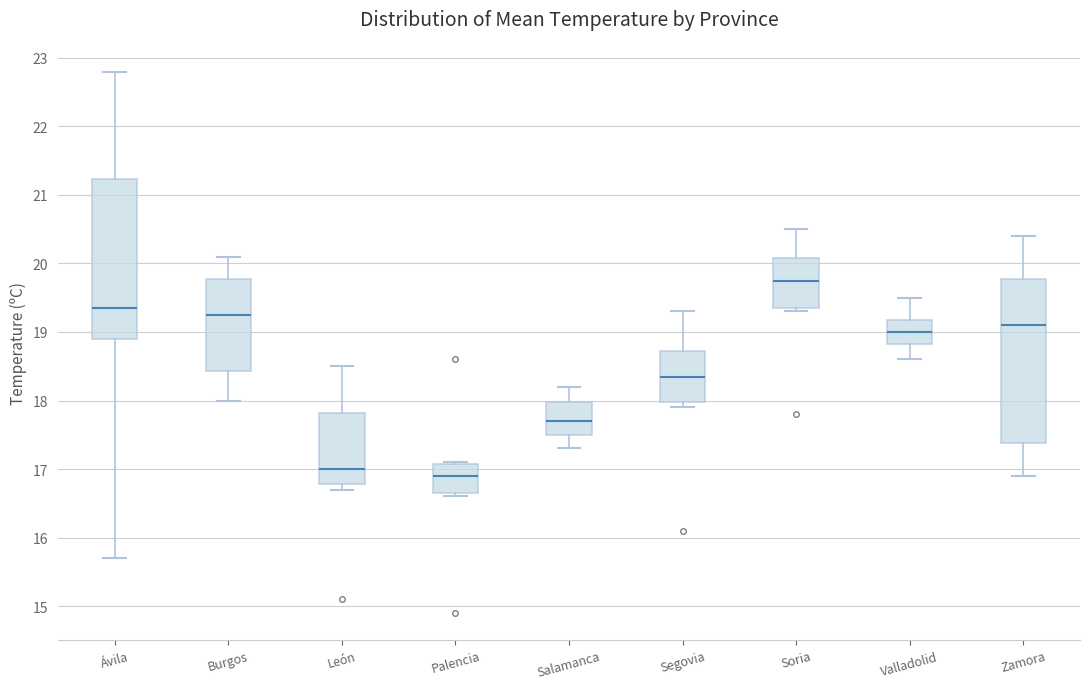

Reading left to right, transcribe this box plot: for each box, give where its median line is, the range the box spans, and where its two whiskers end, as read against the y-axis. The values are not printed on the chart, so give them approximately, as read against the axis.

Ávila: median 19.4, box 18.9 to 21.2, whiskers 15.7 to 22.8
Burgos: median 19.3, box 18.4 to 19.8, whiskers 18.0 to 20.1
León: median 17.0, box 16.8 to 17.8, whiskers 16.7 to 18.5
Palencia: median 16.9, box 16.7 to 17.1, whiskers 16.6 to 17.1
Salamanca: median 17.7, box 17.5 to 18.0, whiskers 17.3 to 18.2
Segovia: median 18.4, box 18.0 to 18.7, whiskers 17.9 to 19.3
Soria: median 19.8, box 19.4 to 20.1, whiskers 19.3 to 20.5
Valladolid: median 19.0, box 18.8 to 19.2, whiskers 18.6 to 19.5
Zamora: median 19.1, box 17.4 to 19.8, whiskers 16.9 to 20.4